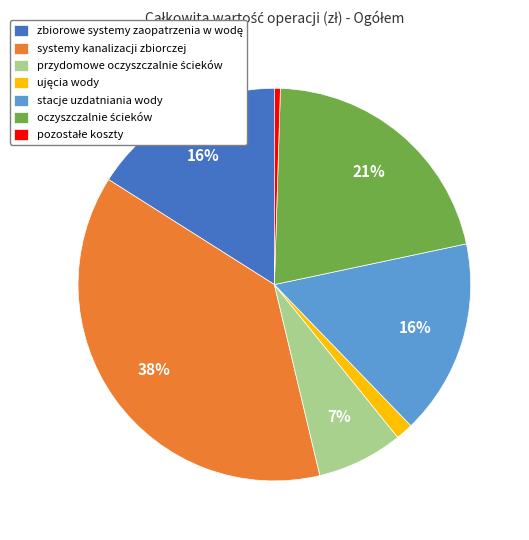

To the nearest percent, what portion does systemy kanalizacji zbiorczej represent?

38%